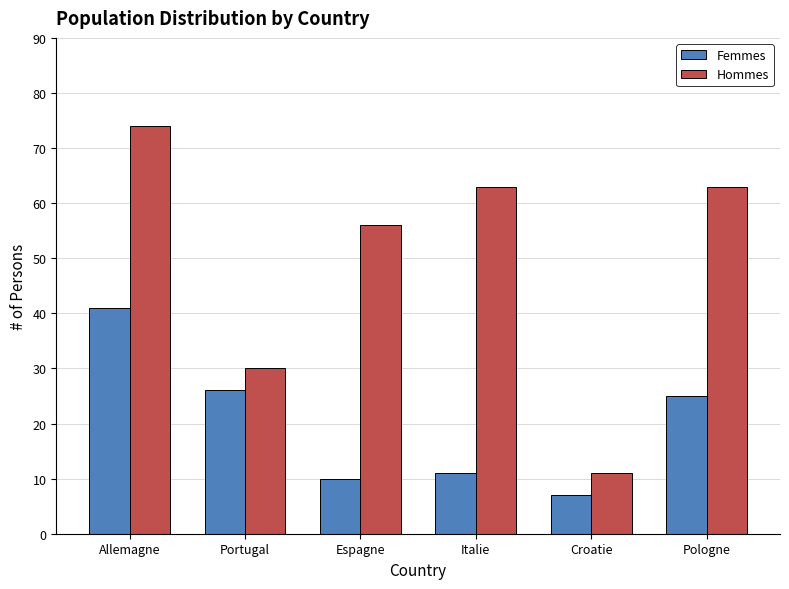

Reading left to right, extract all data points from this chart.

Femmes: 41	26	10	11	7	25
Hommes: 74	30	56	63	11	63